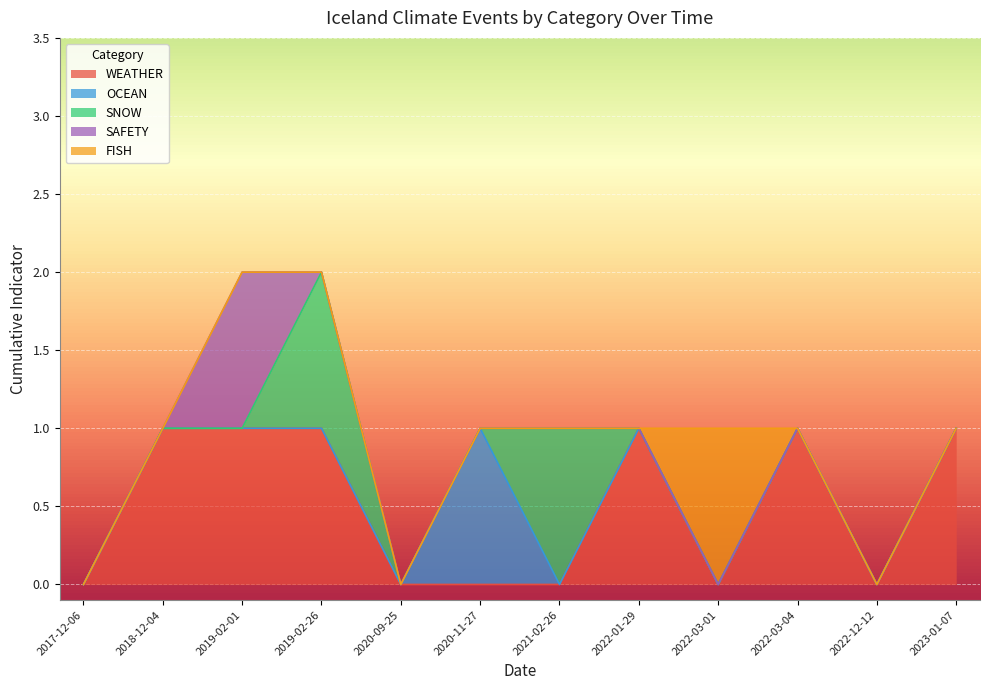

True or false: OCEAN and FISH cross at least once.

False